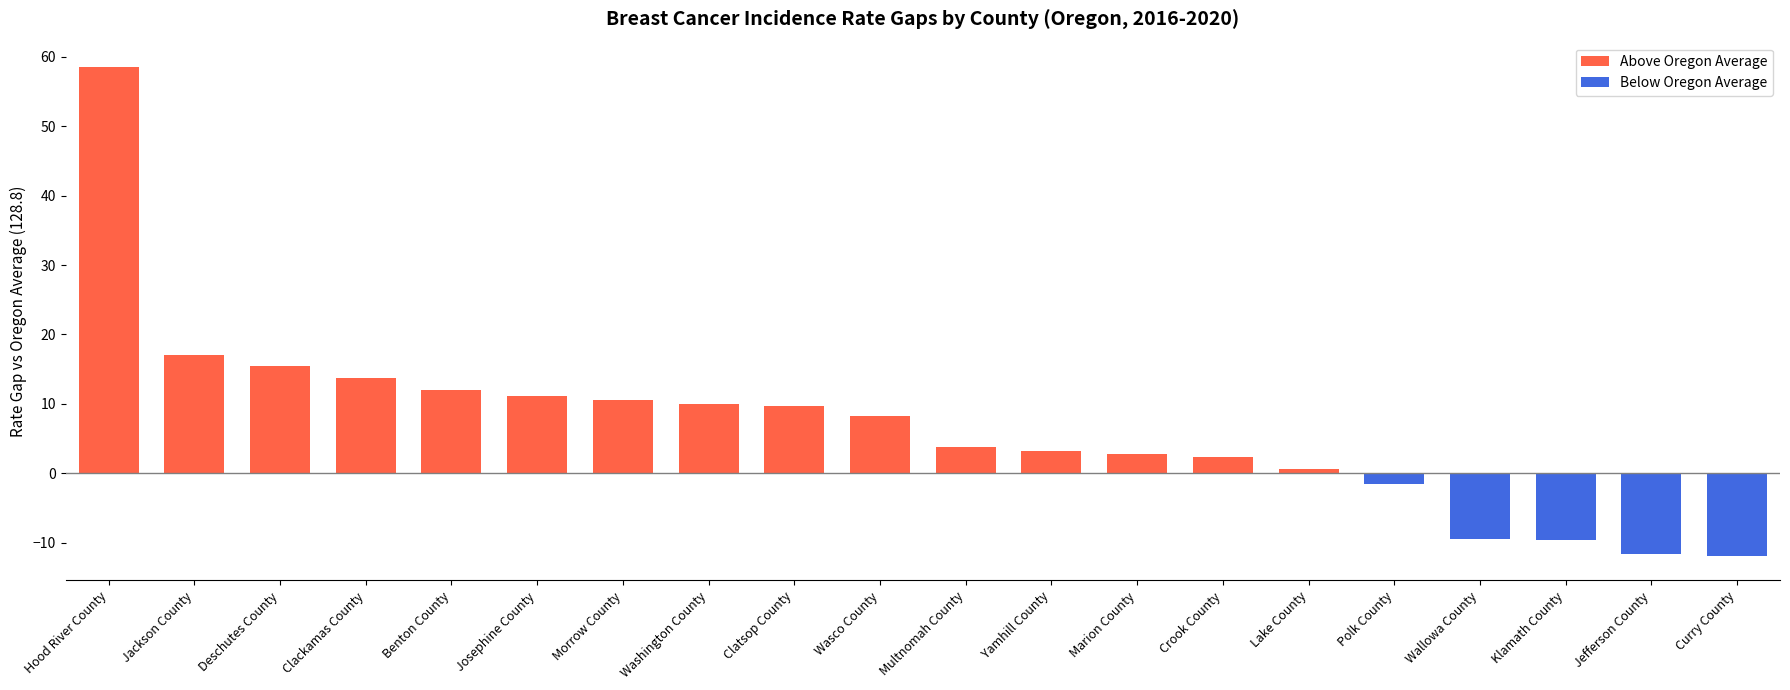

What is the label of the 20th bar from the left?

Curry County